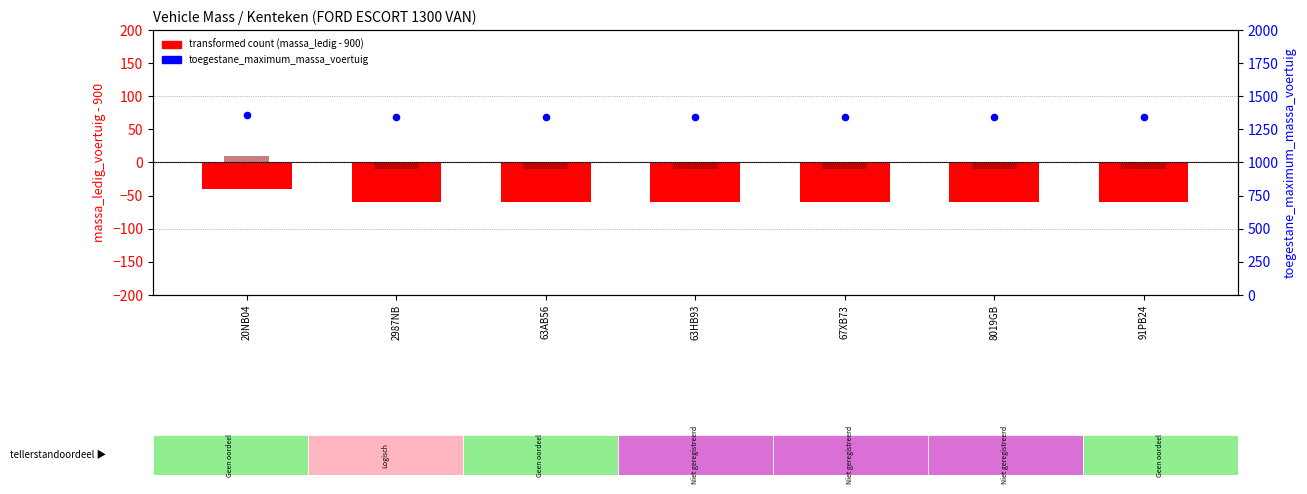

At how many categories does at least one series exceed 1304?

7